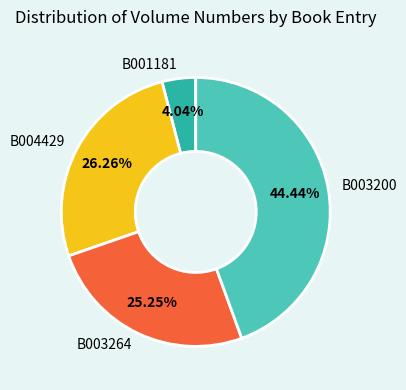

Is it true that B003264 is 15% of the pie?

False